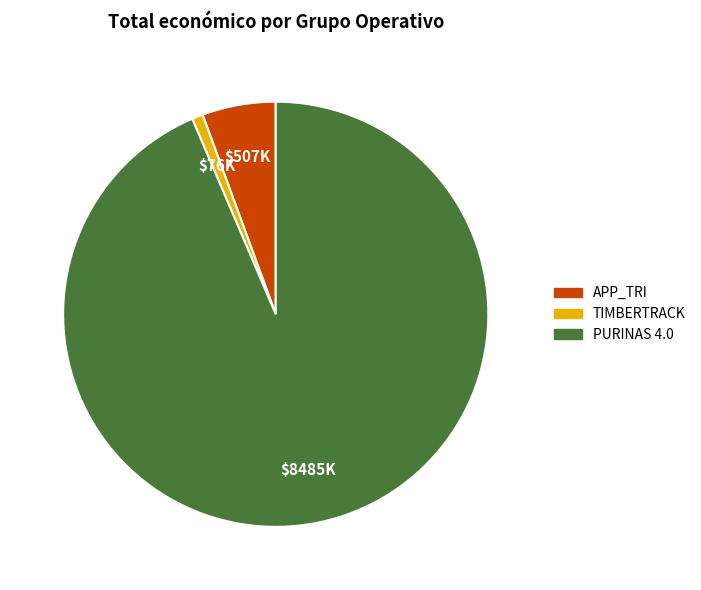

Which has a higher value, TIMBERTRACK or PURINAS 4.0?

PURINAS 4.0